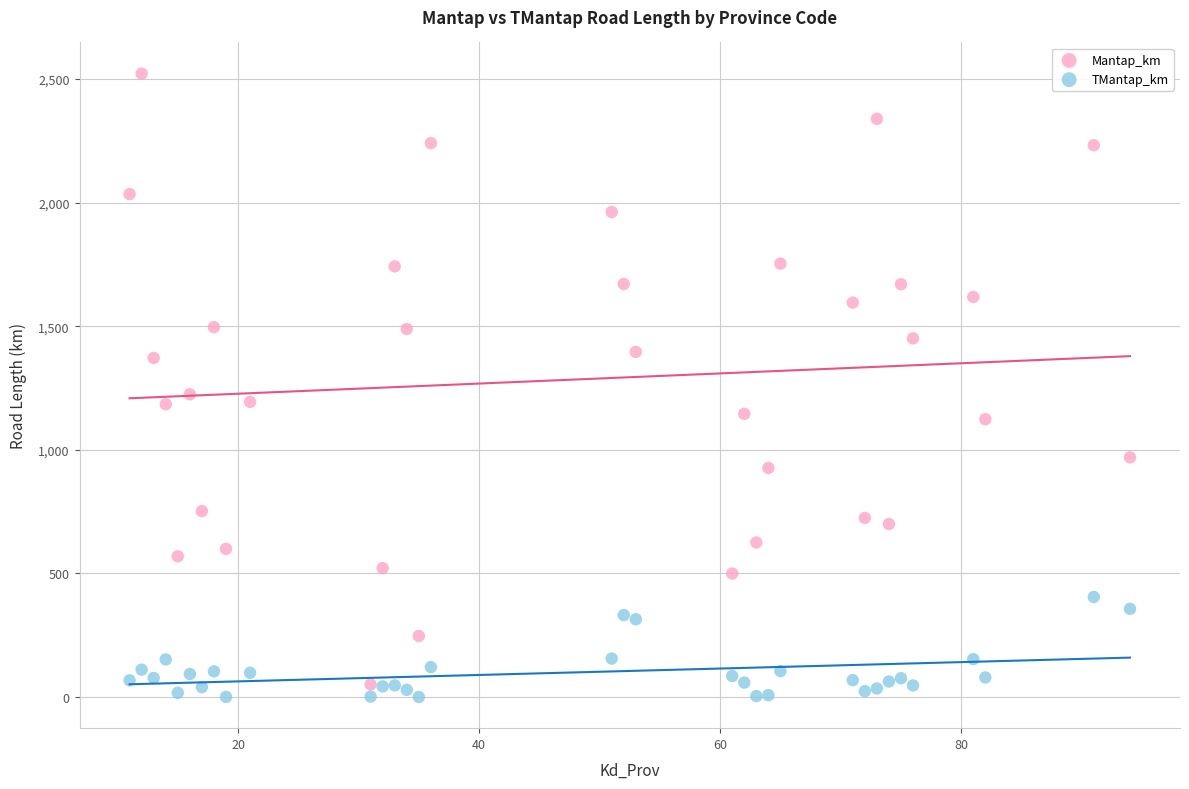

What are all the series names shown in the legend?

Mantap_km, TMantap_km